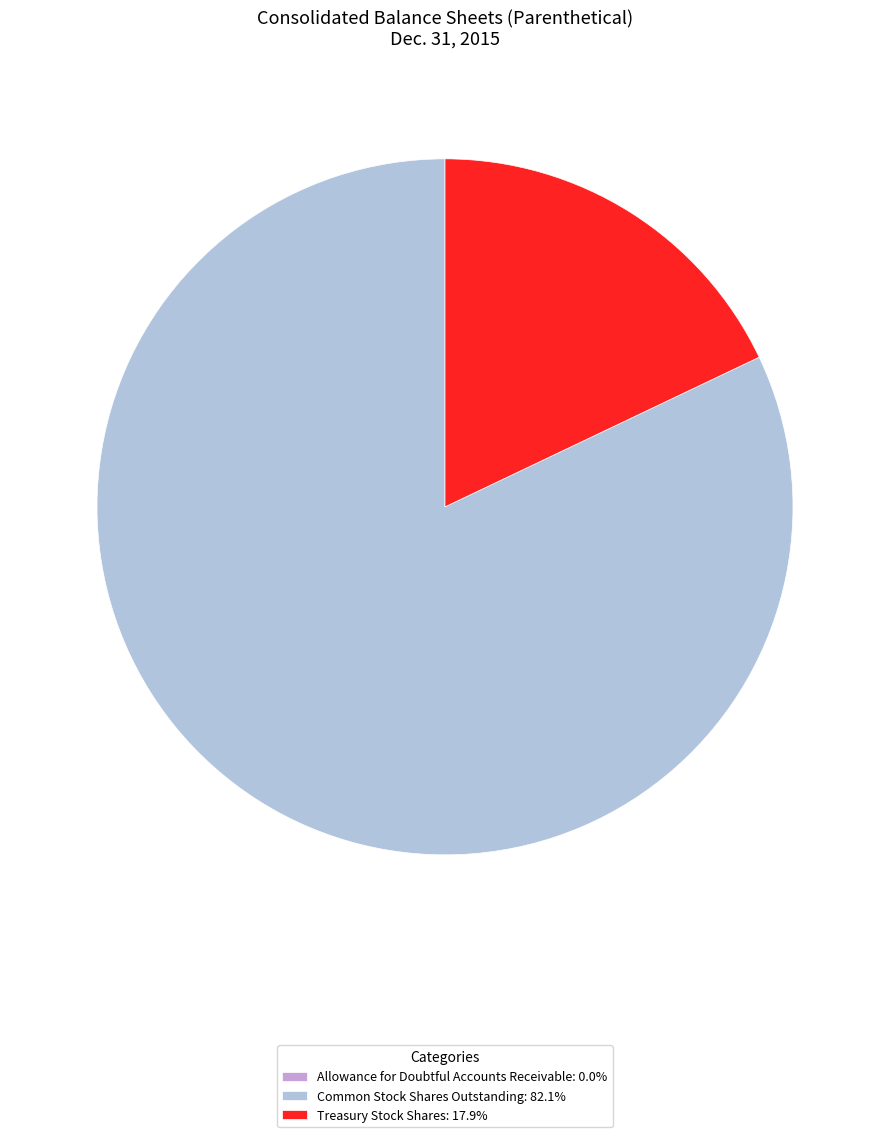

True or false: Treasury Stock Shares accounts for 5% of the total.

False